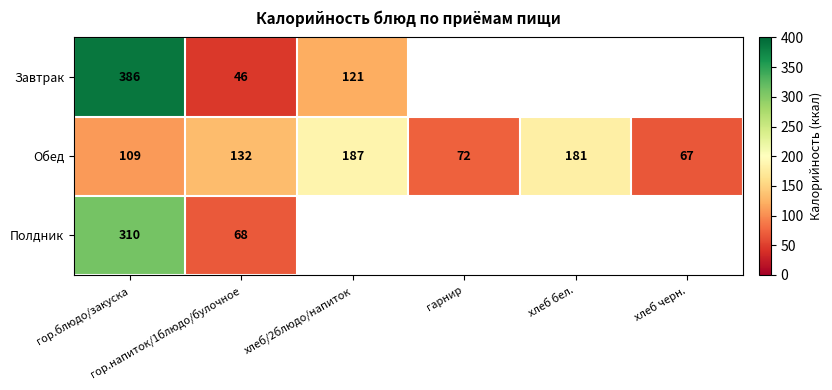

Which category has the highest value in the Обед series?

хлеб/2блюдо/напиток